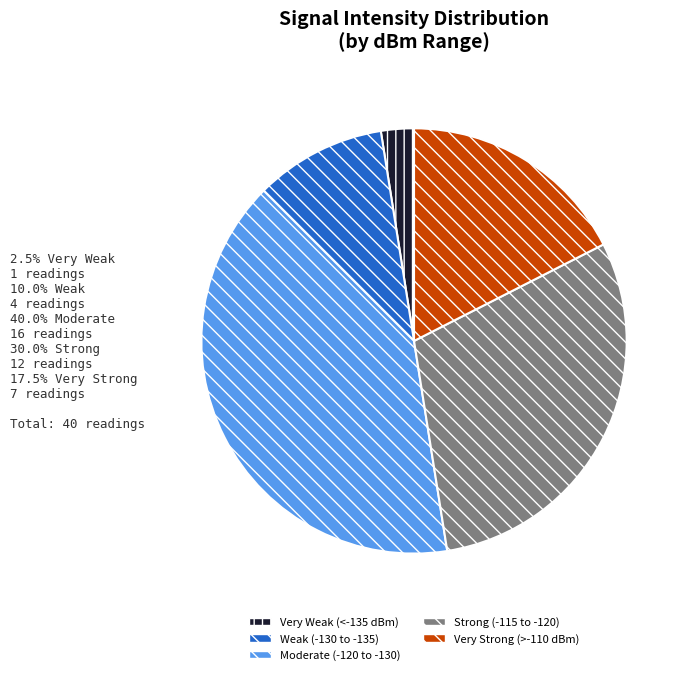

Does Very Weak (<-135 dBm) represent more than half of the total?

No